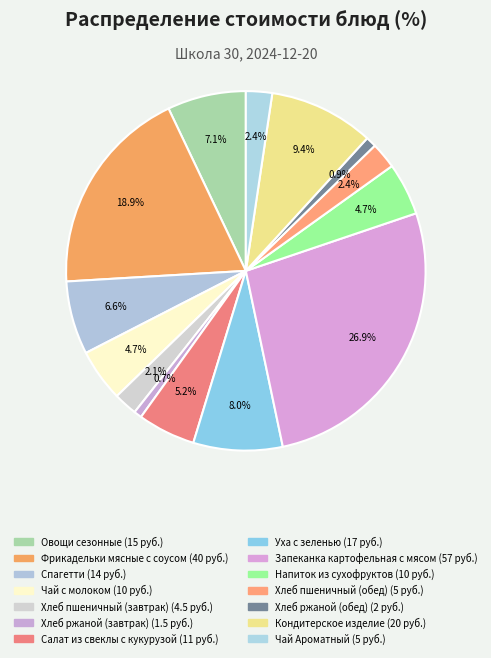

Approximately how many times larger is the value at Чай Ароматный compared to Чай с молоком?

0.5